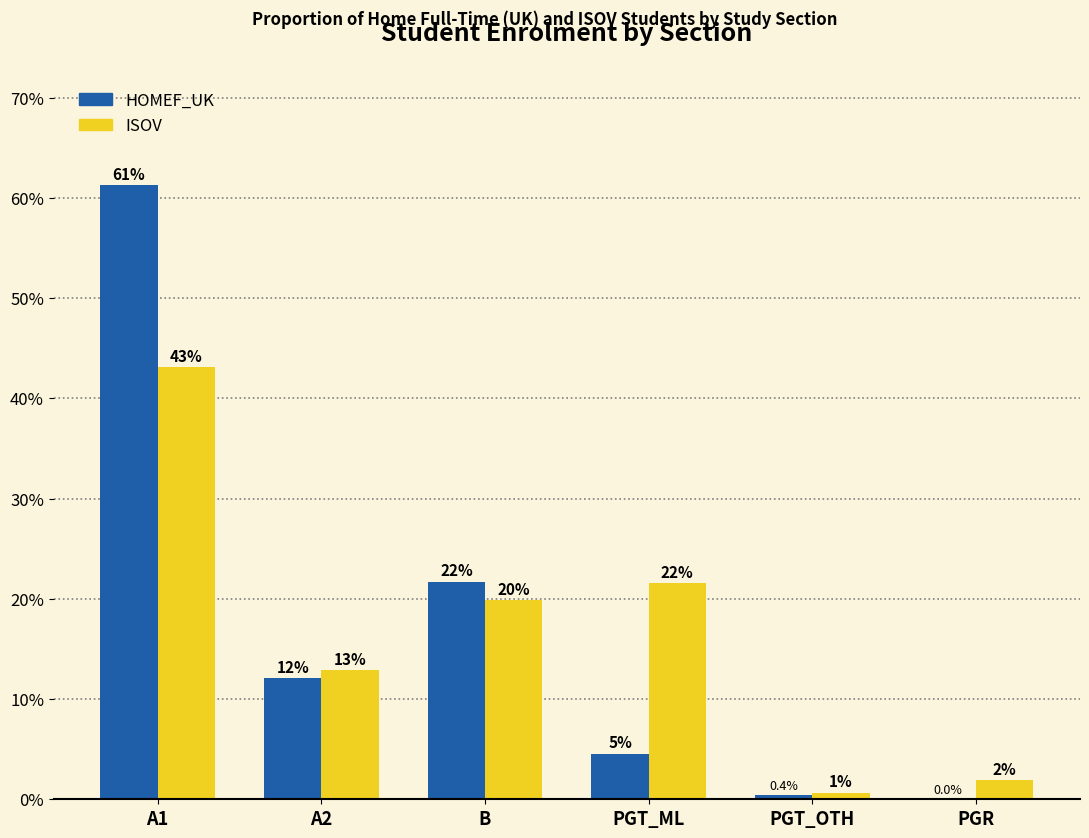

Which series has the largest total across all categories?

HOMEF_UK